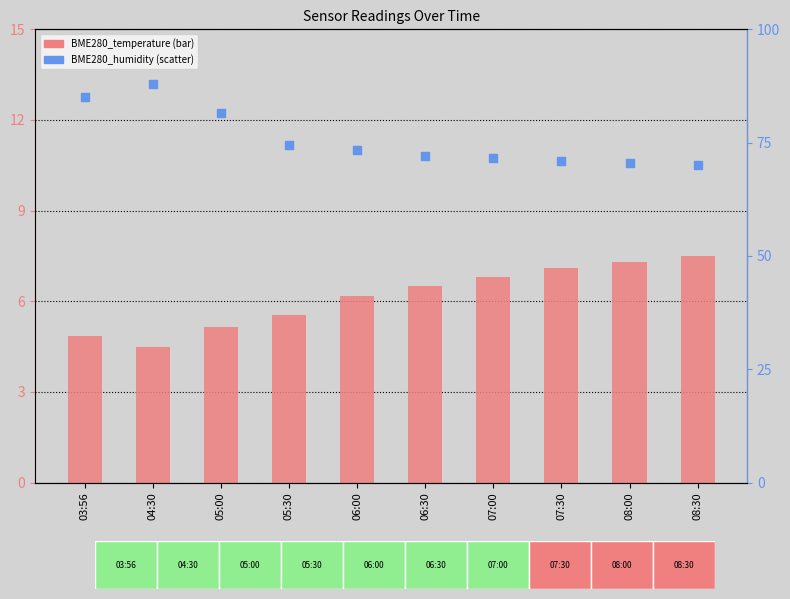

Which series contains the lowest Y value?

BME280_temperature